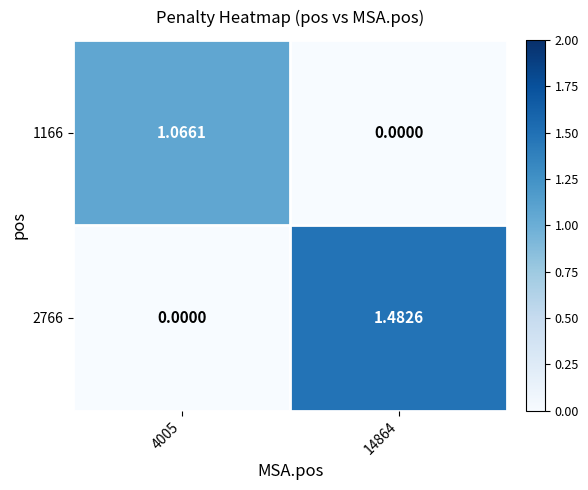

Is the value of 1166 at 4005 greater than the value of 2766 at 14864?

No